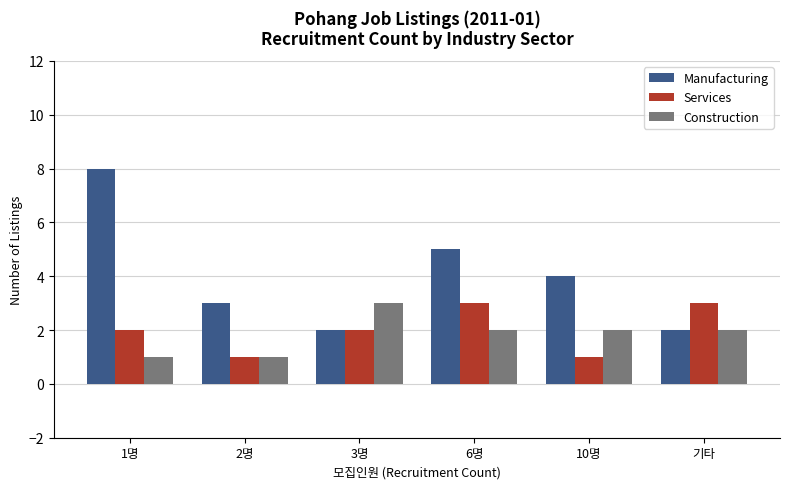

Are the bars grouped side by side (vs. stacked)?

Yes